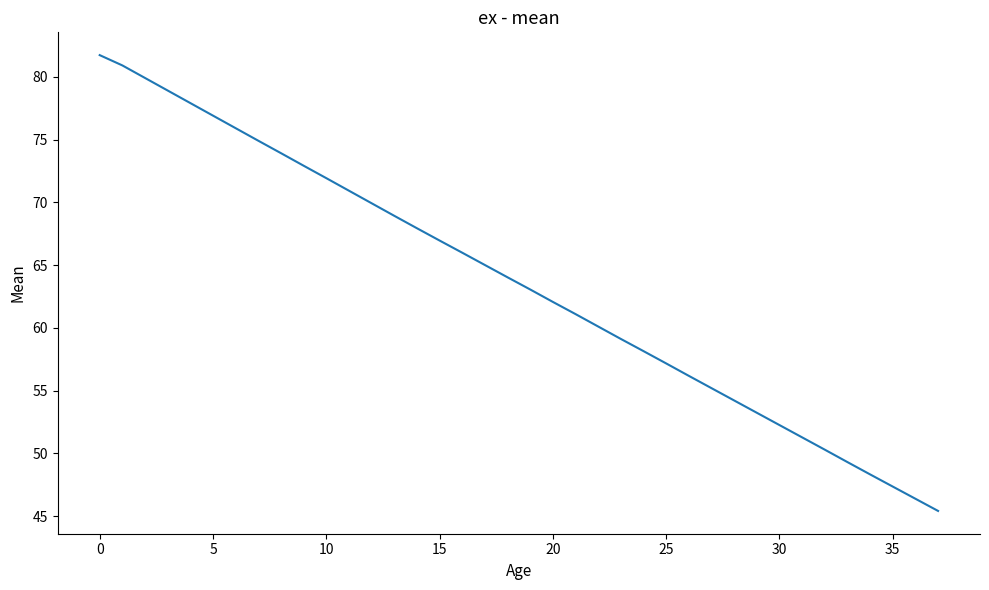

What is the difference between the maximum and minimum values?

36.3